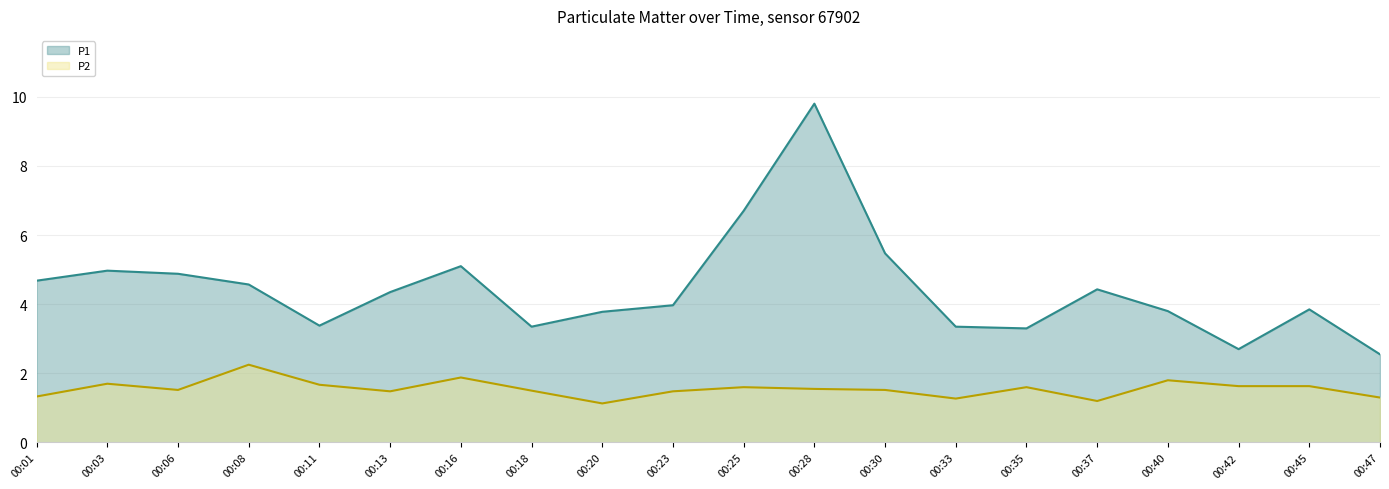

Which category has the lowest value across all series?

00:20